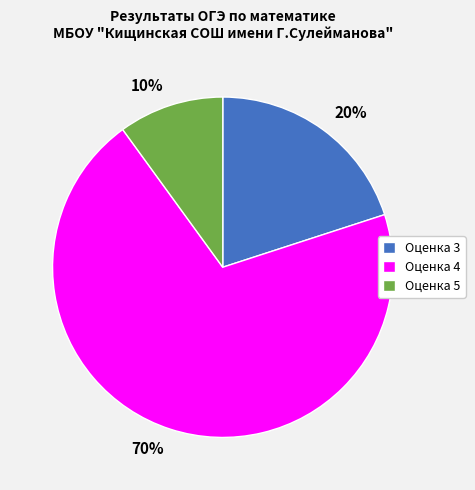

Does any single category account for the majority?

Yes